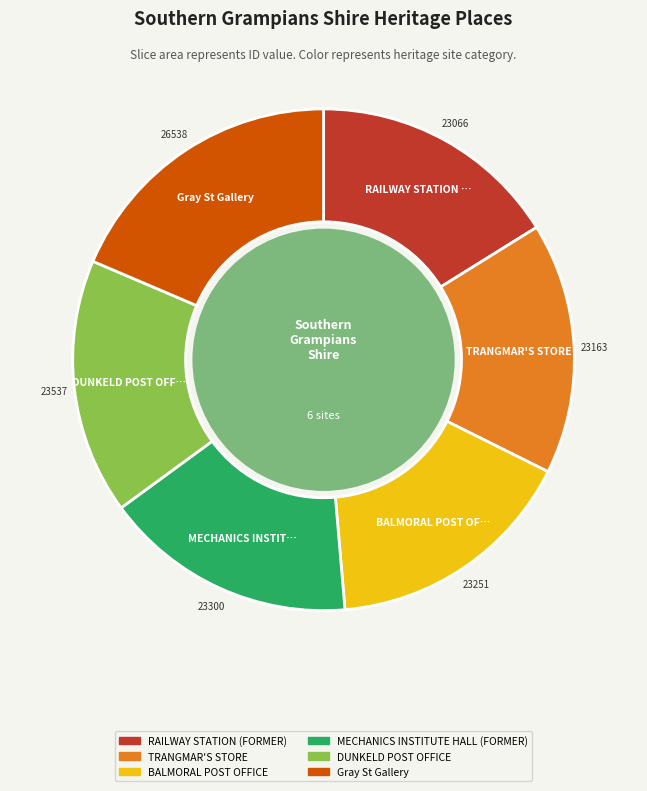

What is the ratio of the value at TRANGMAR'S STORE to the value at Gray St Gallery?

0.9